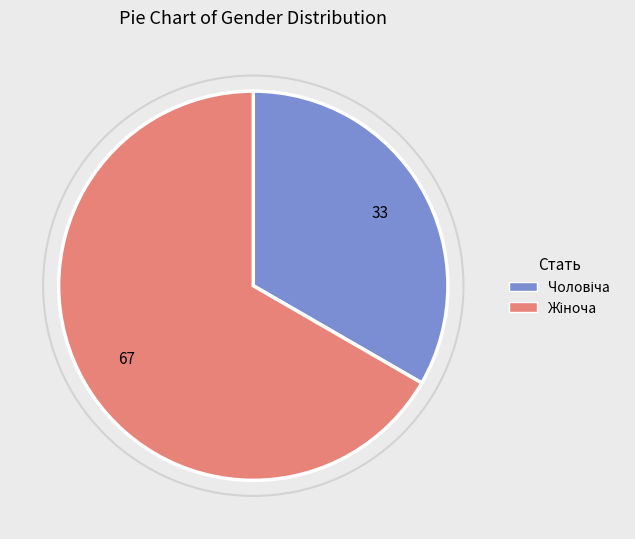

Is there any slice that represents more than half of the pie?

Yes